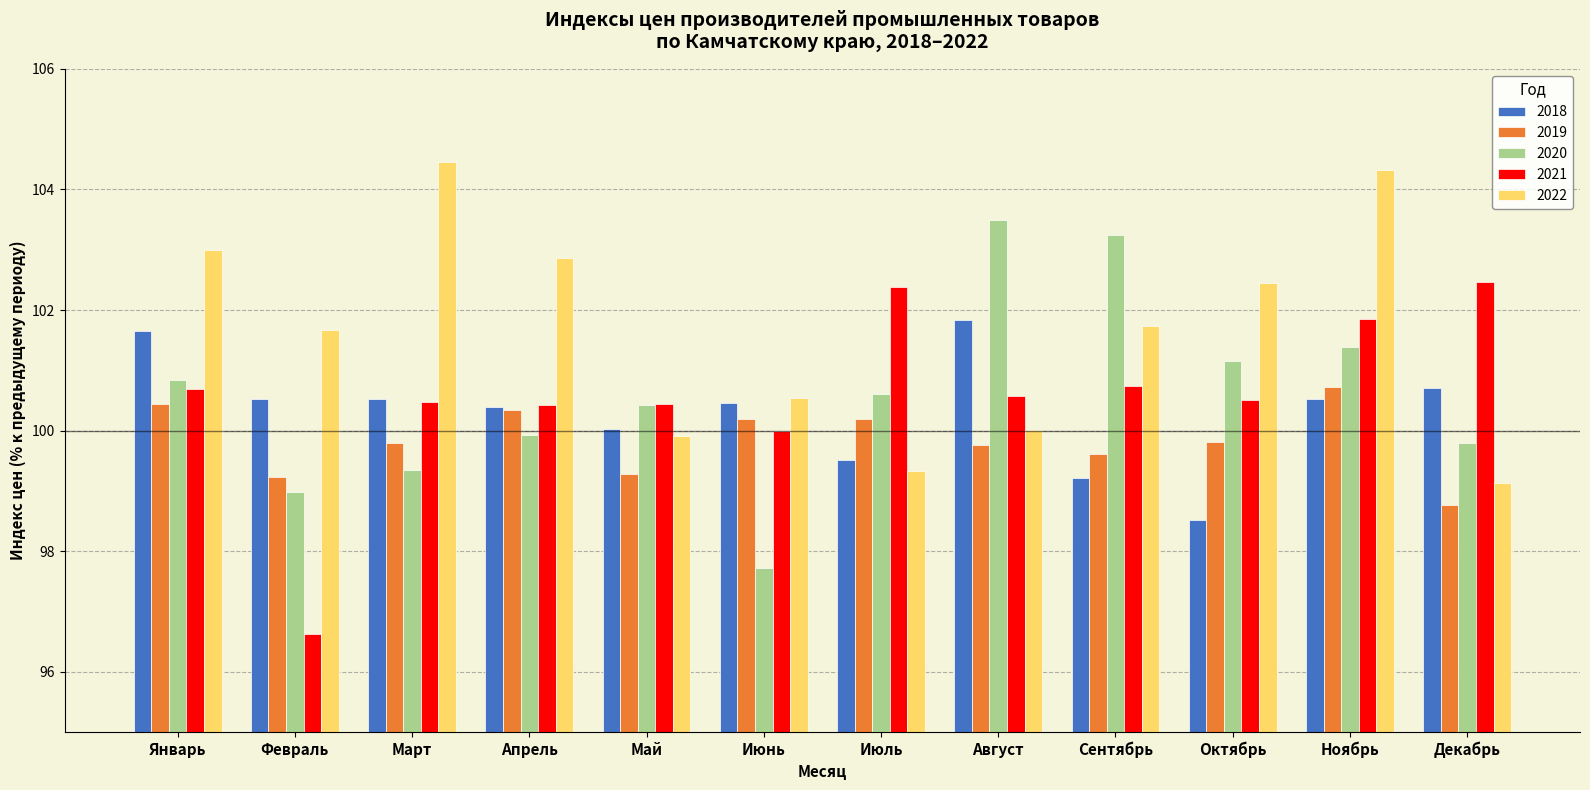

True or false: 2021 has a value of 100.0 at Июнь.

True